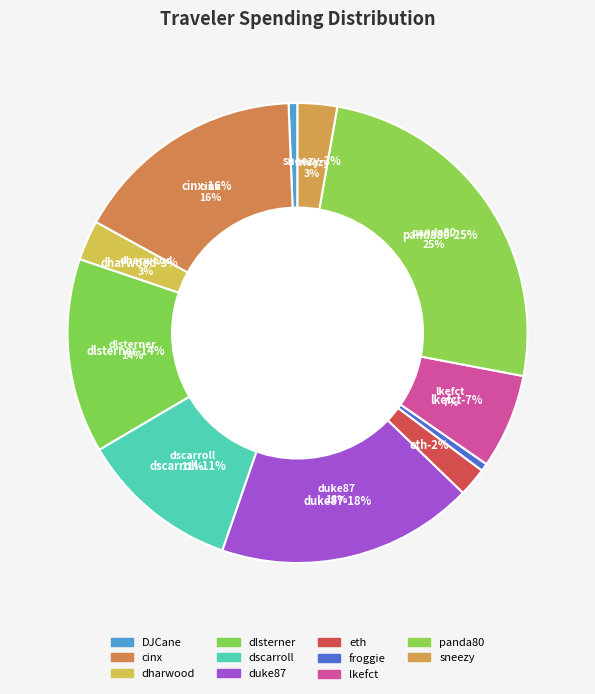

Rank the categories by value from highest to lowest.

panda80, duke87, cinx, dlsterner, dscarroll, lkefct, dharwood, sneezy, eth, DJCane, froggie